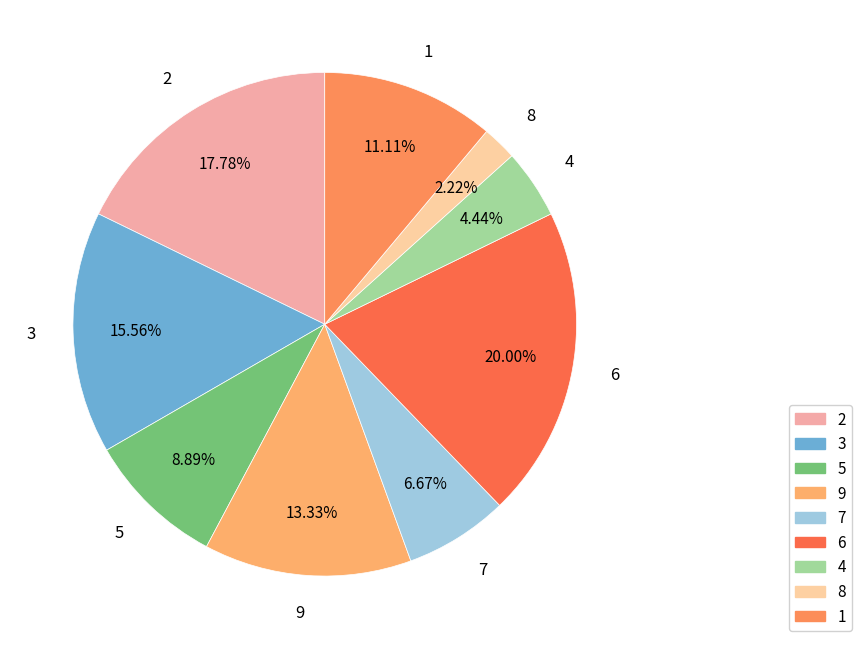

Is there any slice that represents more than half of the pie?

No